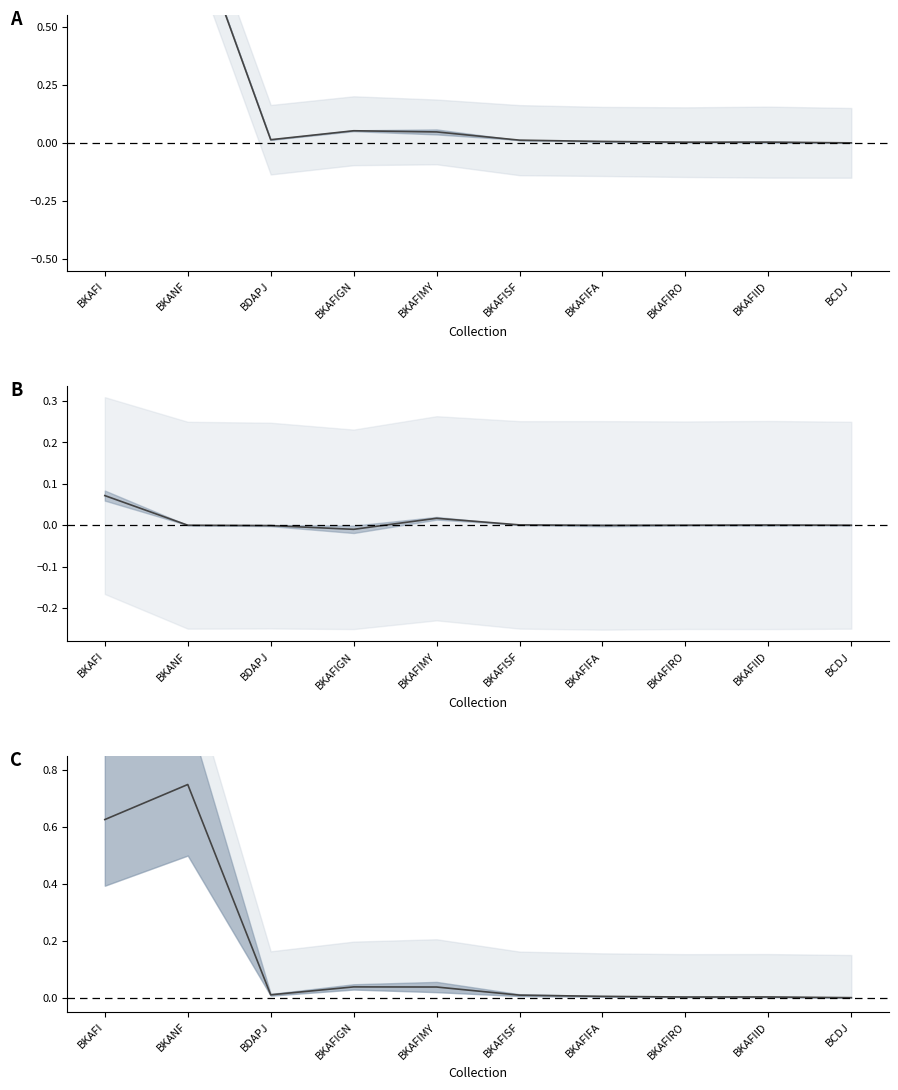

List the labels in order of value, smallest first.

BCDJ, BKAFIRO, BKAFIID, BKAFIFA, BKAFISF, BDAPJ, BKAFIMY, BKAFIGN, BKAFI, BKANF